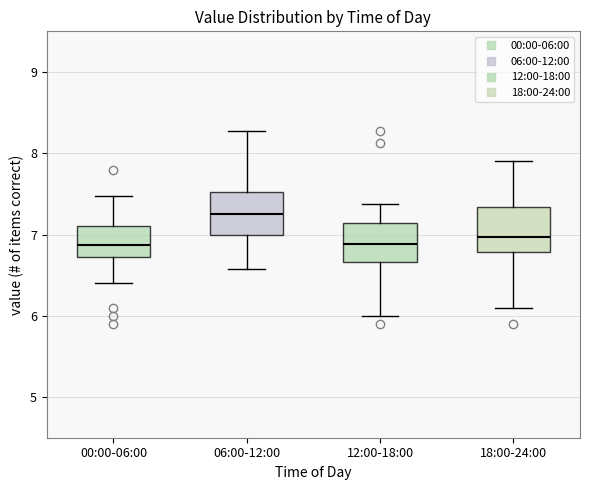

Reading left to right, read every box against the y-axis: the position of its median line, the range the box covers, and the ends of its whiskers. The values are not printed on the chart, so give them approximately, as read against the axis.

00:00-06:00: median 6.9, box 6.7 to 7.1, whiskers 6.4 to 7.5
06:00-12:00: median 7.3, box 7.0 to 7.5, whiskers 6.6 to 8.3
12:00-18:00: median 6.9, box 6.7 to 7.1, whiskers 6.0 to 7.4
18:00-24:00: median 7.0, box 6.8 to 7.3, whiskers 6.1 to 7.9